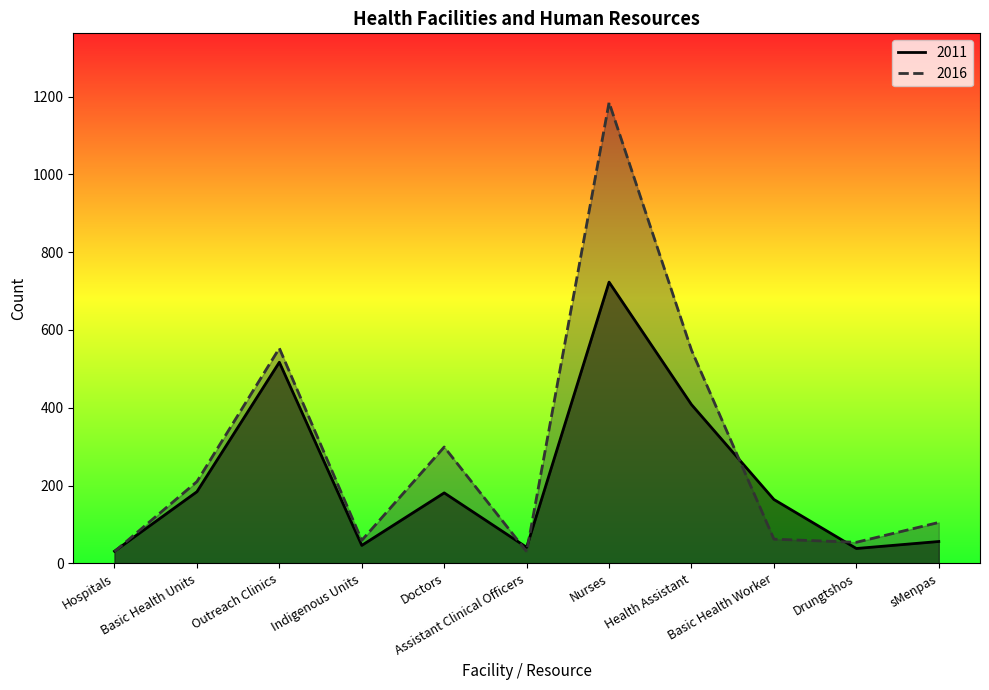

At which label does 2011 reach its minimum?

Hospitals